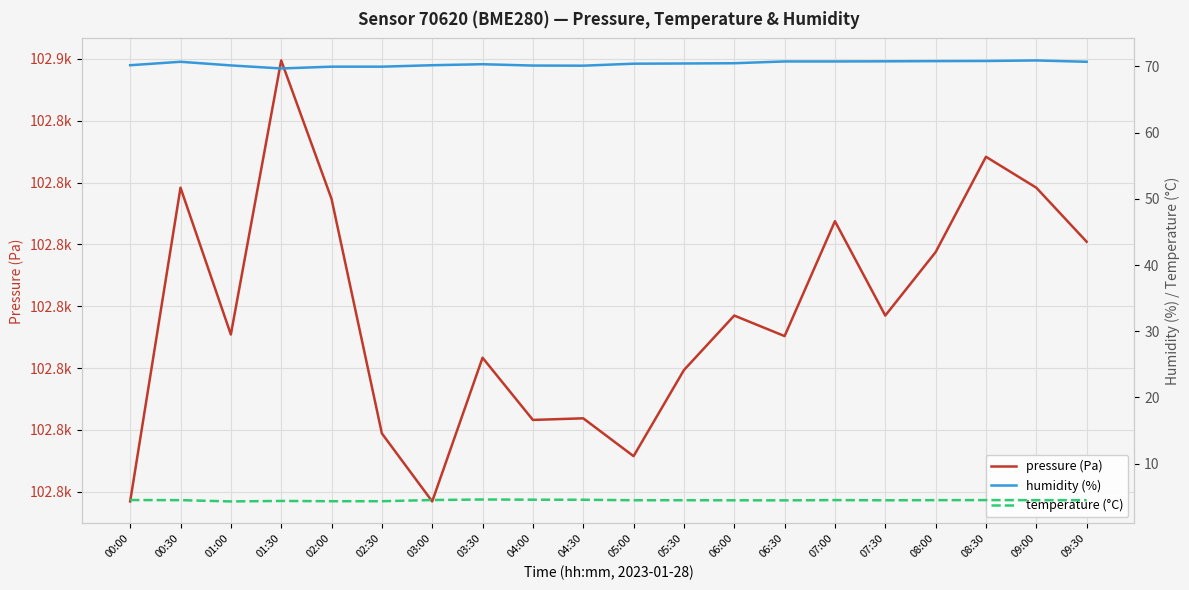

Rank the categories by humidity (%) value from highest to lowest.

09:00, 08:30, 08:00, 07:30, 06:30, 07:00, 00:30, 09:30, 06:00, 05:30, 05:00, 03:30, 00:00, 03:00, 01:00, 04:00, 04:30, 02:00, 02:30, 01:30